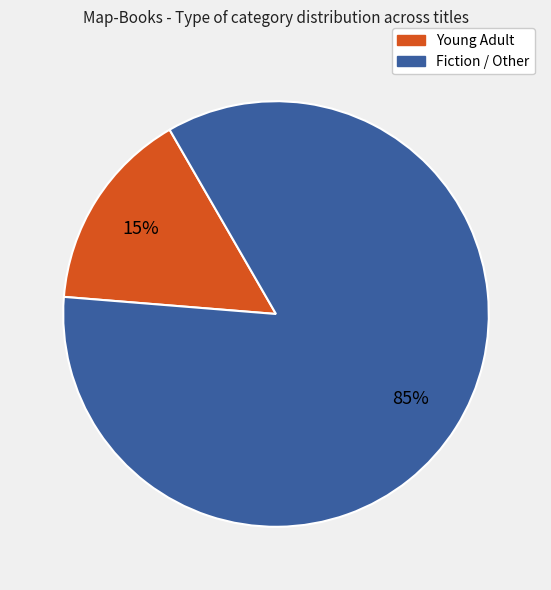

To the nearest percent, what is the average slice percentage?

50%